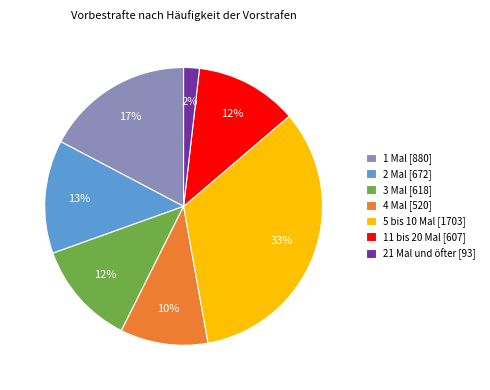

True or false: 1 Mal [880] accounts for 17% of the total.

True